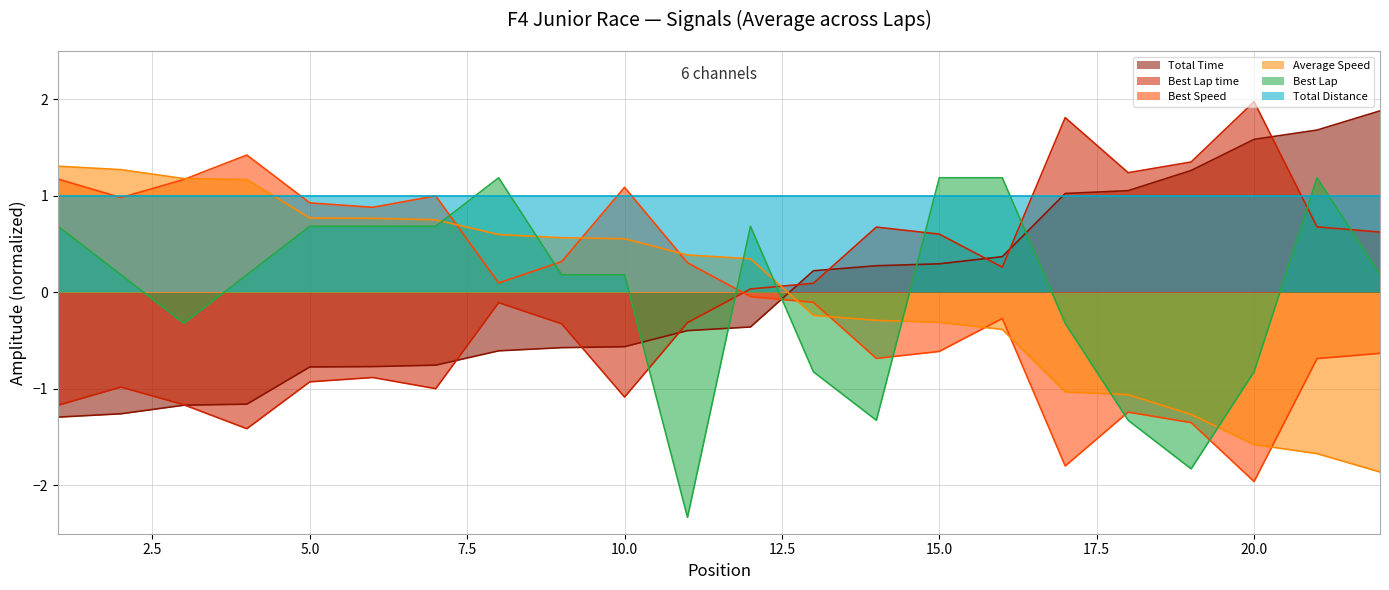

What value does the Average Speed series have at 10.0?

0.6